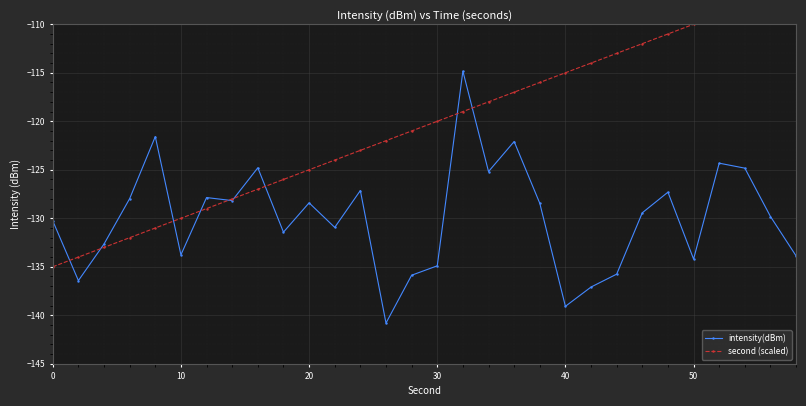

True or false: intensity(dBm) has more than 1 interior local peaks.

True